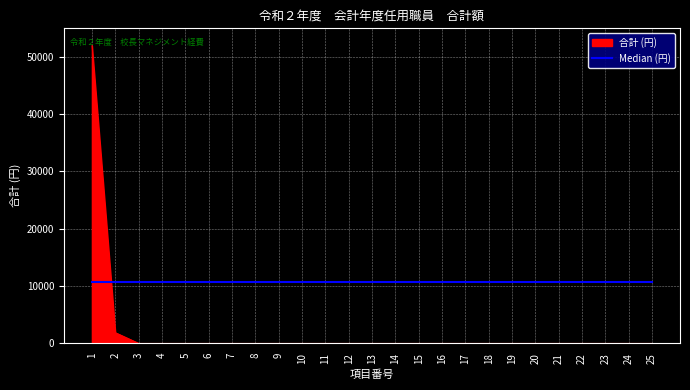

List the series in order of their peak value, lowest first.

Median (円), 合計 (円)